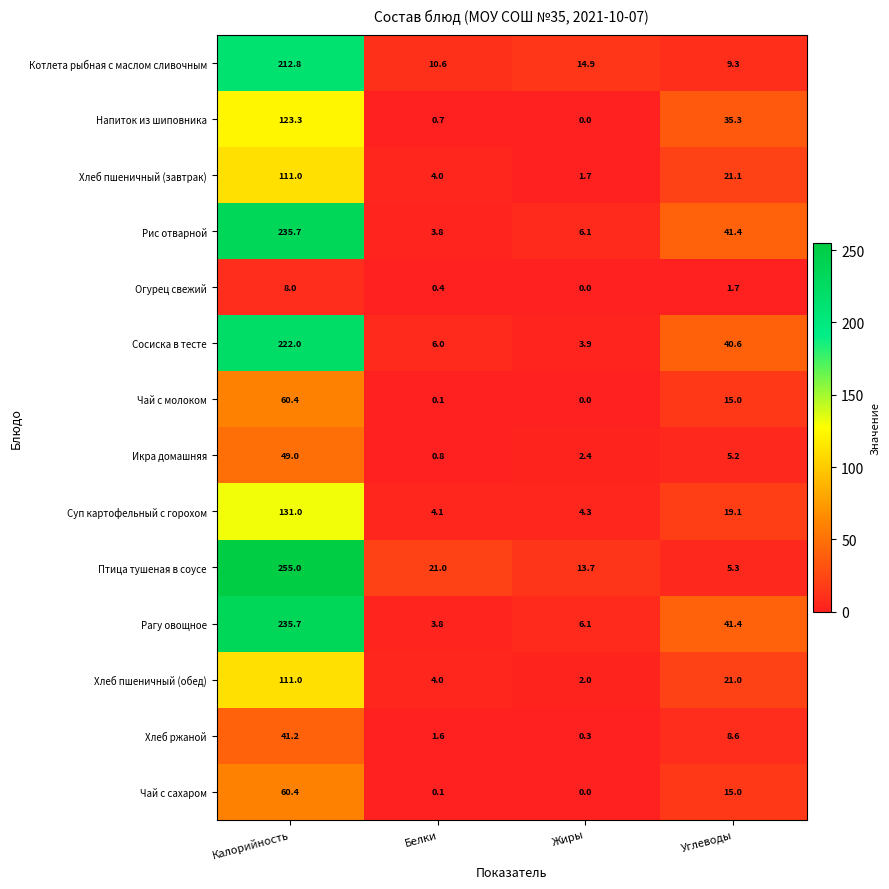

Which series has the largest range (max minus min)?

Птица тушеная в соусе